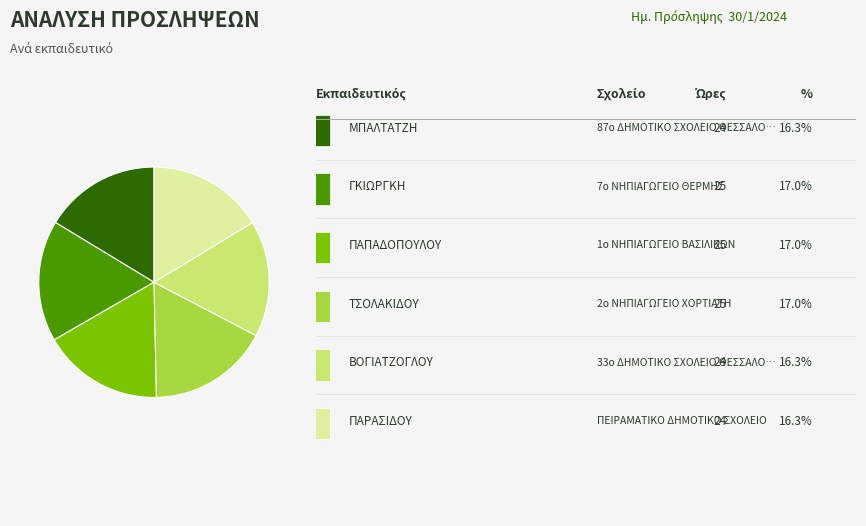

Does any single category account for the majority?

No